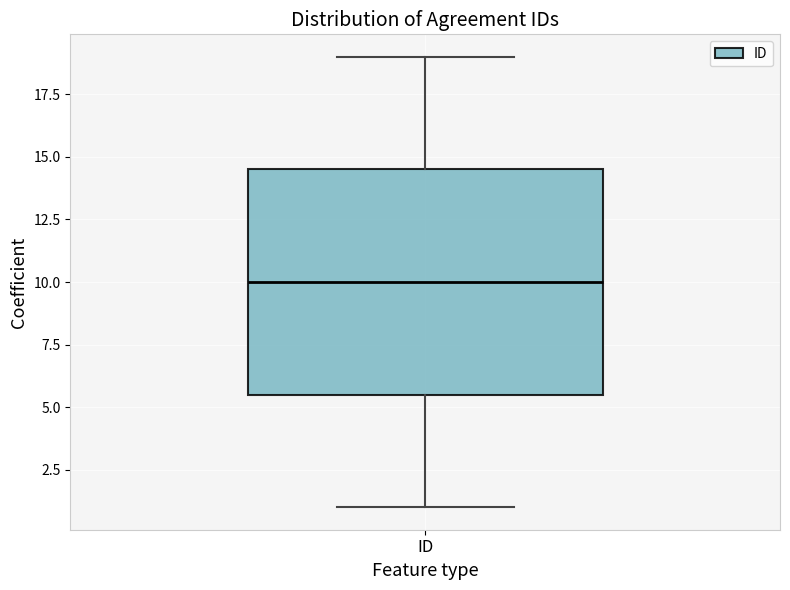

Transcribe this box plot: give where the median line is, the range the box spans, and where the two whiskers end, as read against the y-axis. The values are not printed on the chart, so give them approximately, as read against the axis.

median 10.0, box 5.5 to 14.5, whiskers 1.0 to 19.0